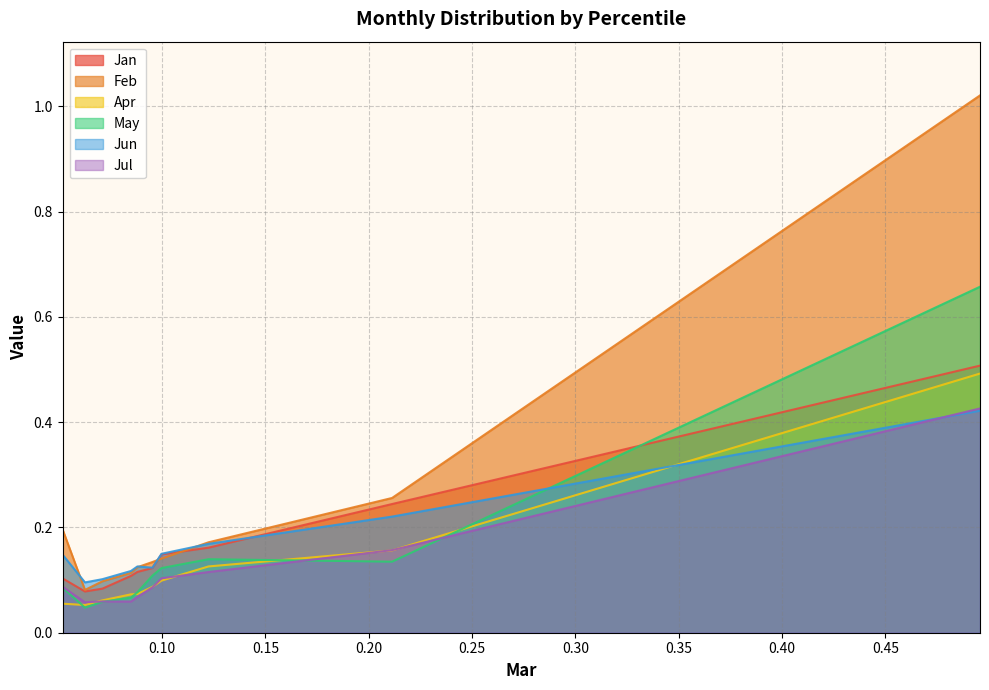

Which series has the largest range (max minus min)?

Feb